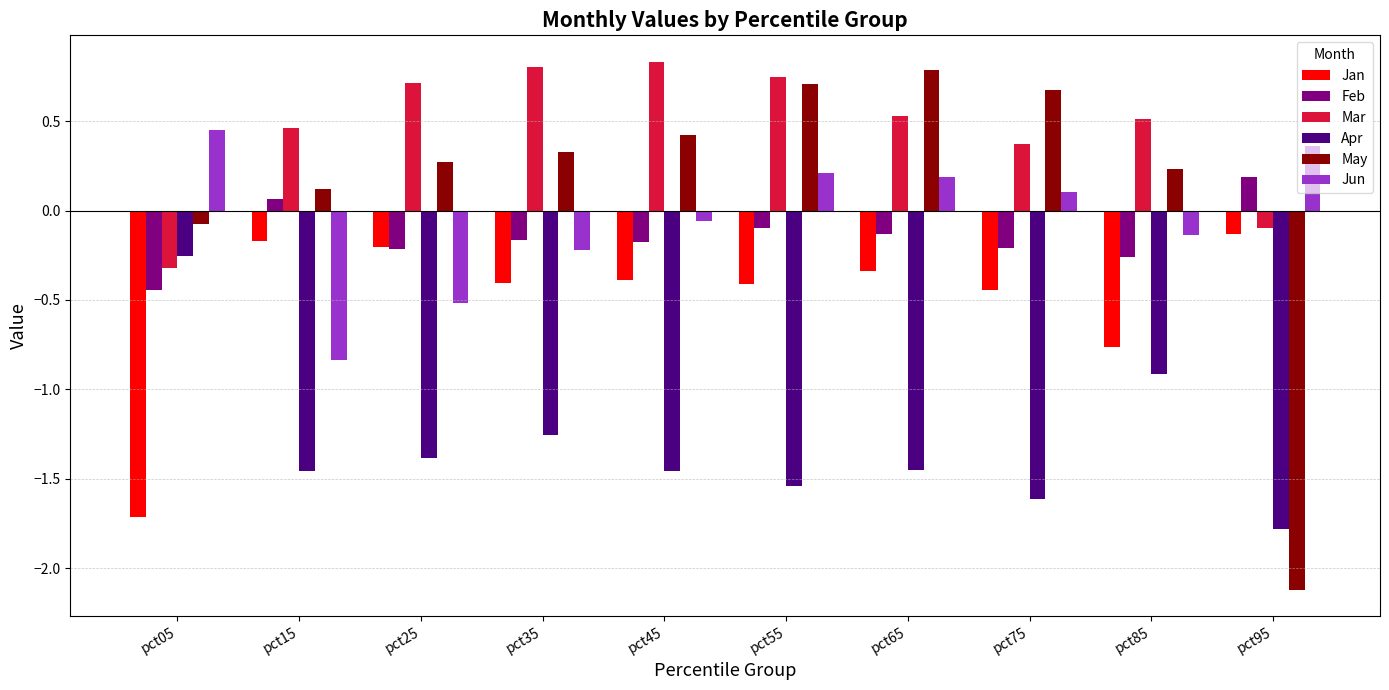

Which series has the largest total across all categories?

Mar